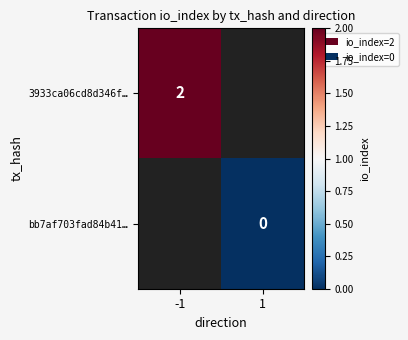

The 3933ca06cd8d346f… series shows 2.0 at -1. True or false?

True